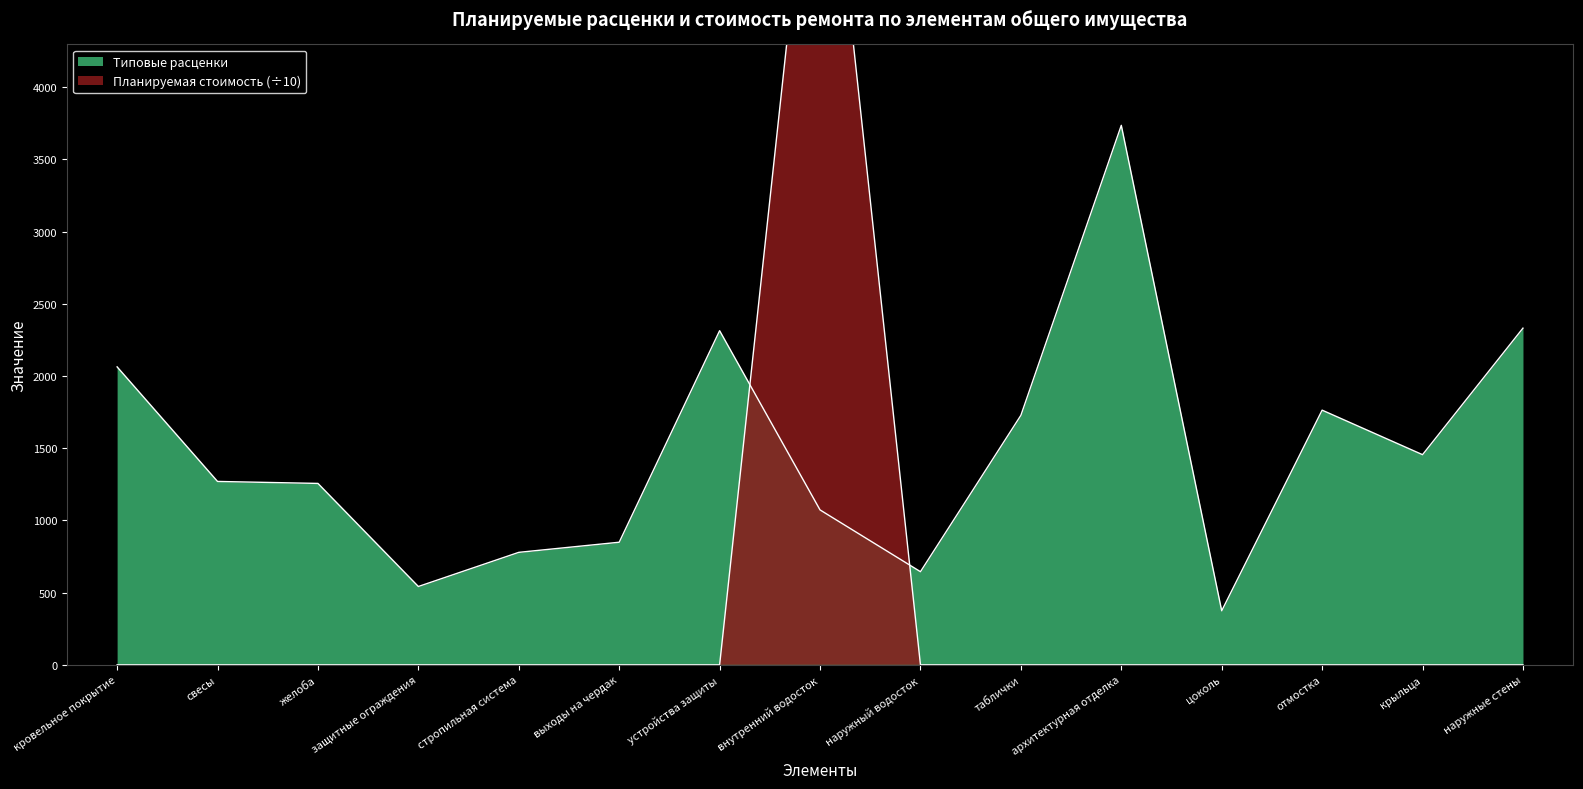

At which label does Планируемая стоимость reach its peak?

внутренний водосток